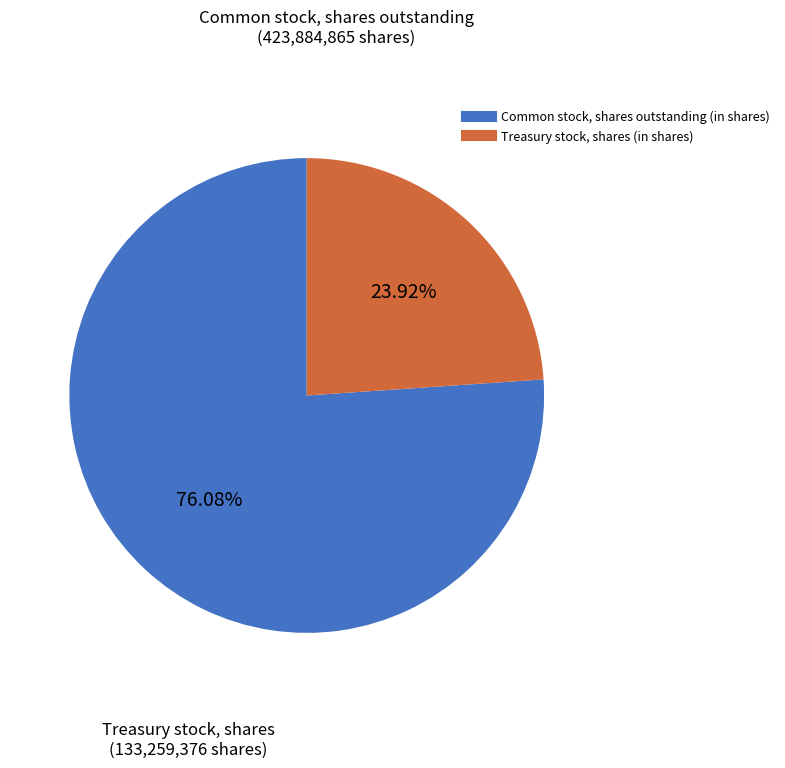

How many slices are in this pie chart?

2